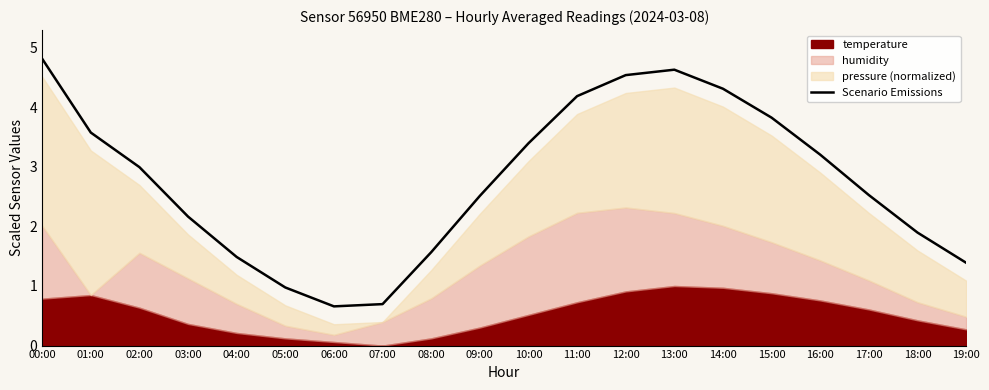

Reading left to right, extract all data points from this chart.

00:00=4.8	01:00=3.6	02:00=3.0	03:00=2.2	04:00=1.5	05:00=1.0	06:00=0.7	07:00=0.7	08:00=1.6	09:00=2.5	10:00=3.4	11:00=4.2	12:00=4.5	13:00=4.6	14:00=4.3	15:00=3.8	16:00=3.2	17:00=2.5	18:00=1.9	19:00=1.4